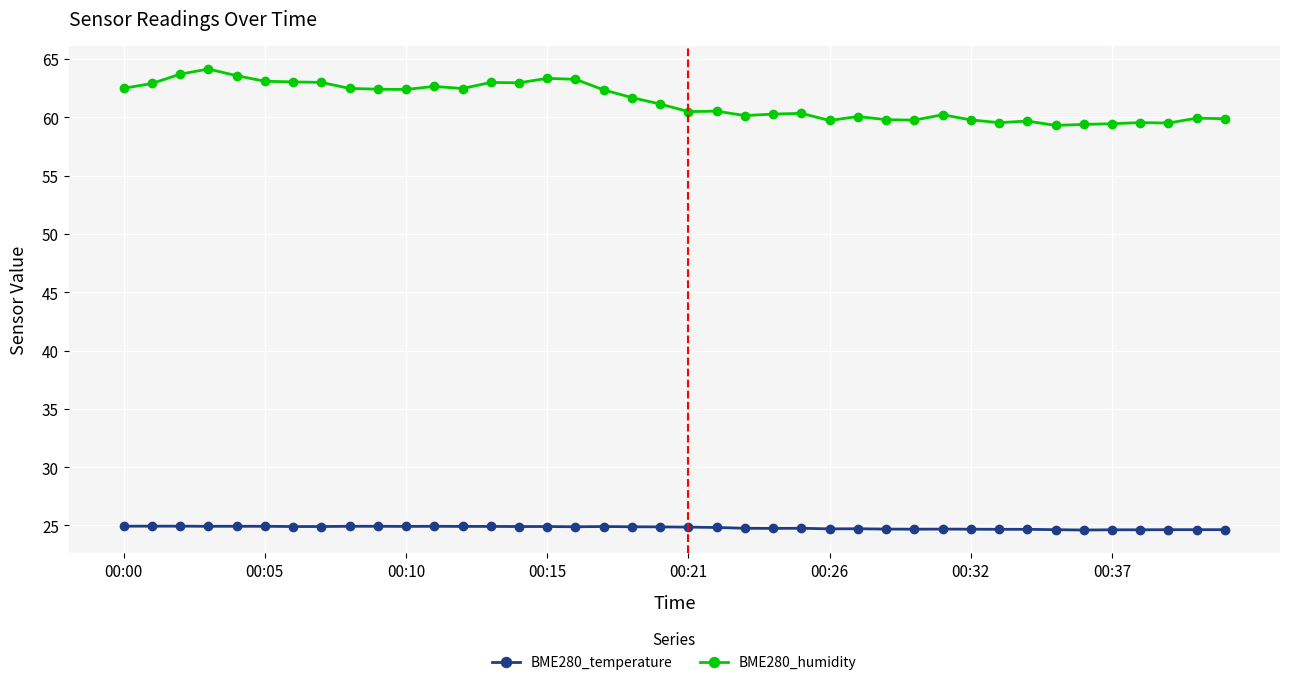

What is the maximum value for BME280_temperature?

24.9